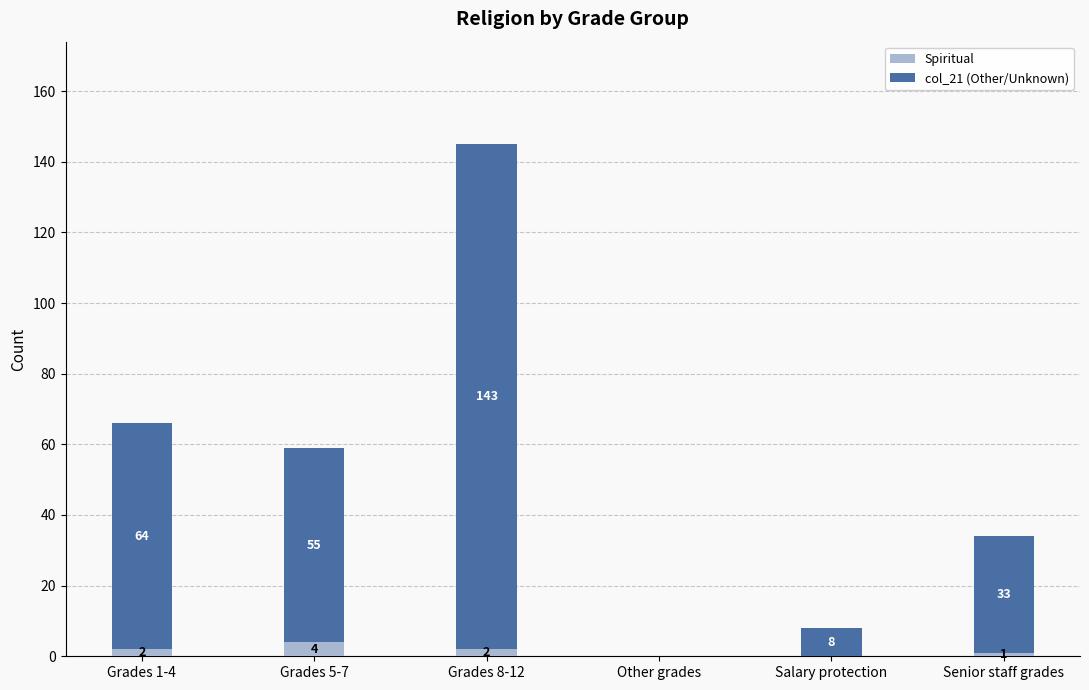

What is the maximum value for Spiritual?

4